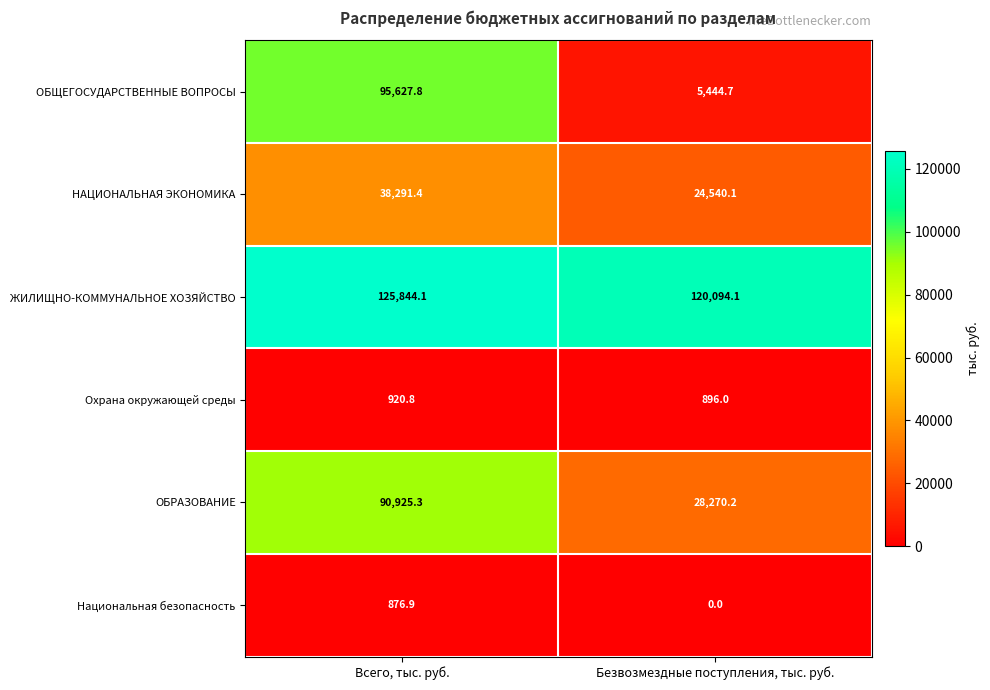

What is the difference between the maximum and minimum values in the ОБРАЗОВАНИЕ series?

62655.1